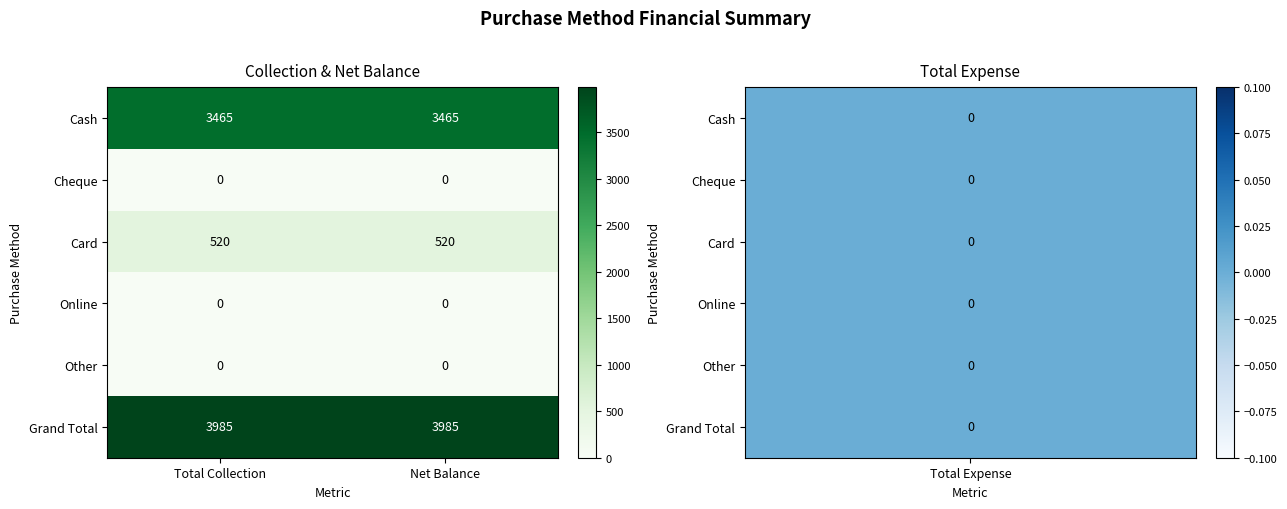

What is the spread (max minus min) of values at Net Balance?

3985